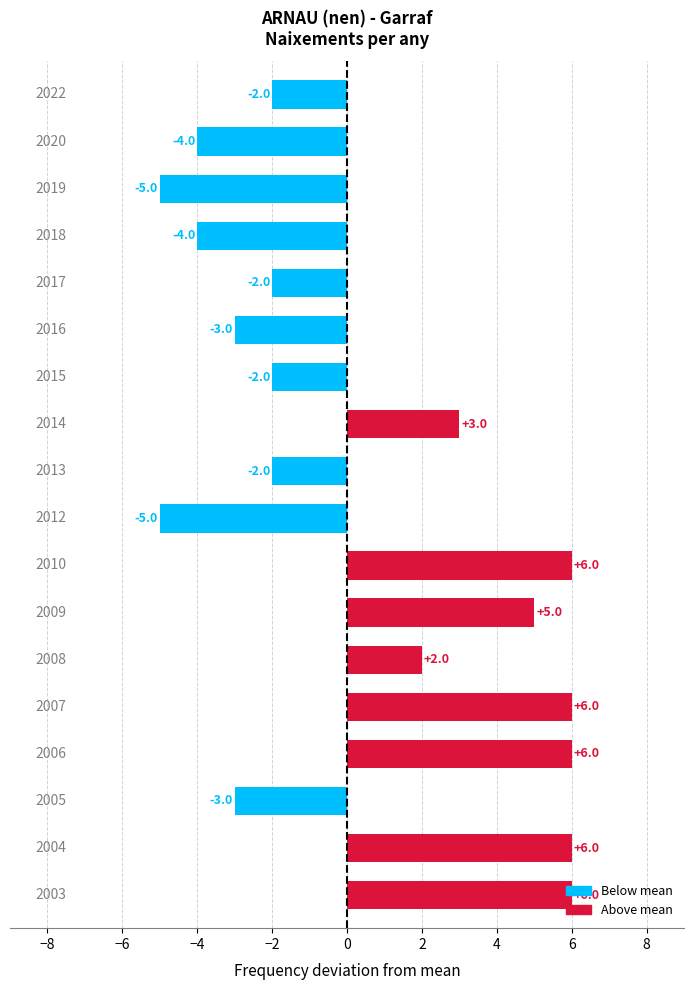

How many data points are above -2?

8